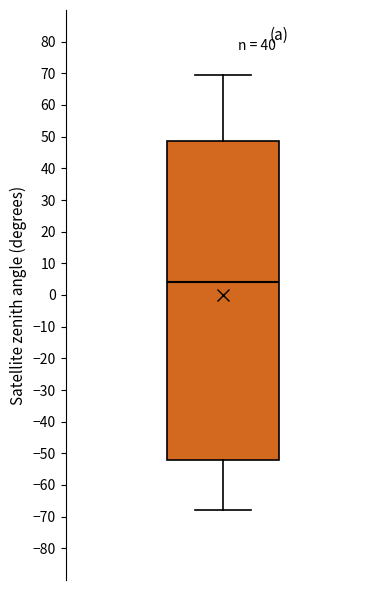

Transcribe this box plot: give where the median line is, the range the box spans, and where the two whiskers end, as read against the y-axis. The values are not printed on the chart, so give them approximately, as read against the axis.

median 4, box -52 to 49, whiskers -68 to 69